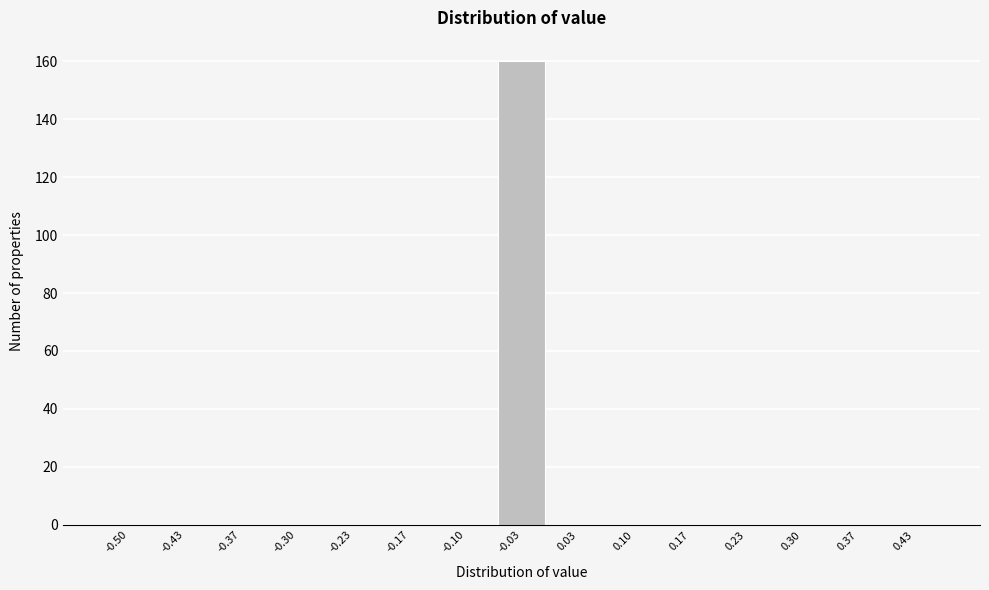

Reading left to right, what are all the values shown in this chart?

-0.50=0	-0.43=0	-0.37=0	-0.30=0	-0.23=0	-0.17=0	-0.10=0	-0.03=160	0.03=0	0.10=0	0.17=0	0.23=0	0.30=0	0.37=0	0.43=0